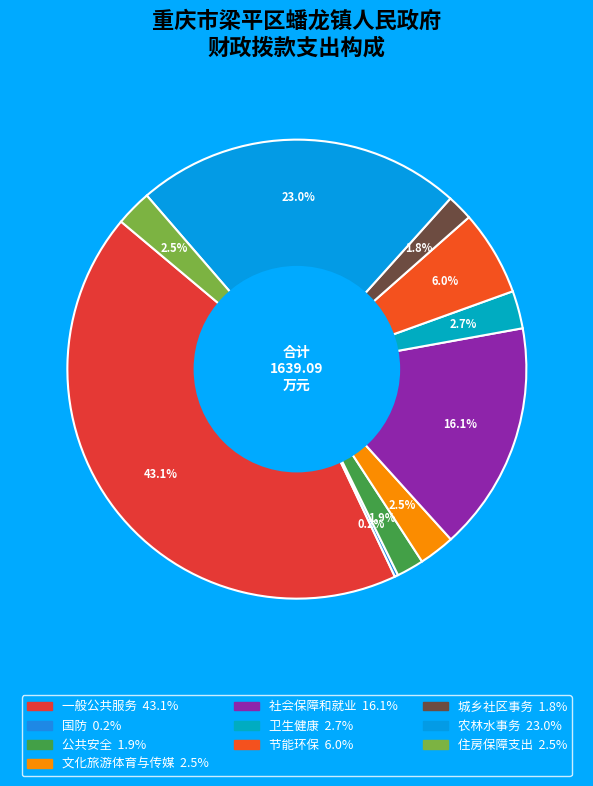

Is the sum of 公共安全 and 卫生健康 greater than half?

No